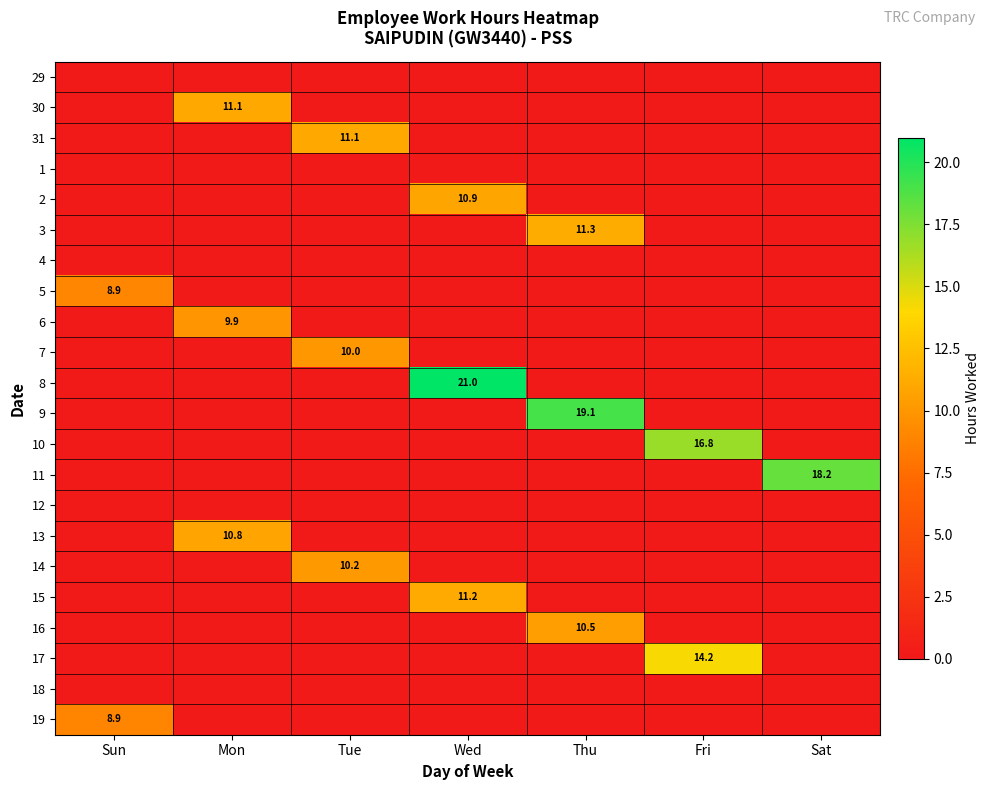

The 2 series shows 2.7 at Wed. True or false?

False